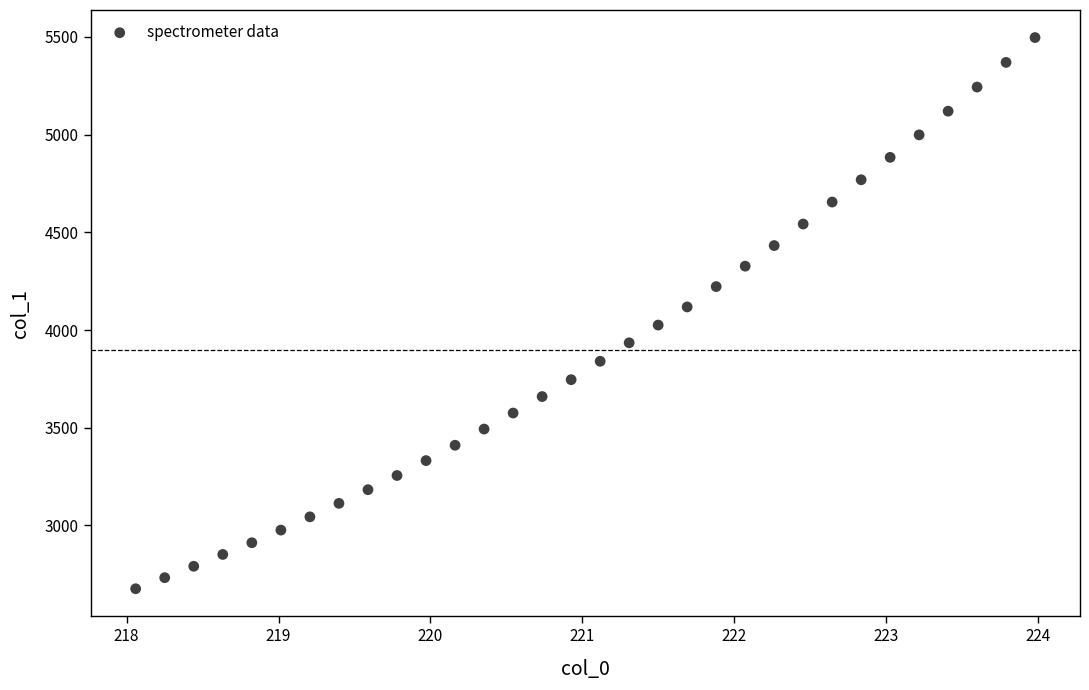

What is the range of Y values (max minus min)?

2820.4